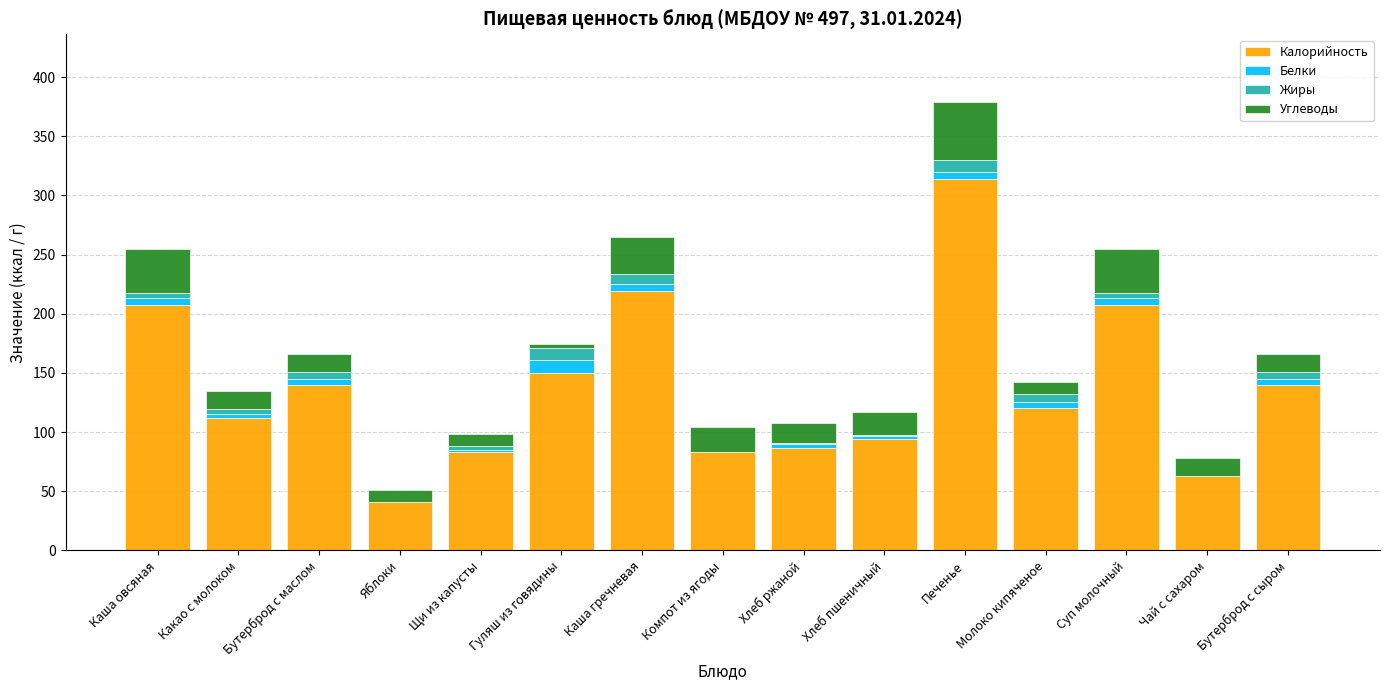

Does the chart contain stacked bars?

Yes